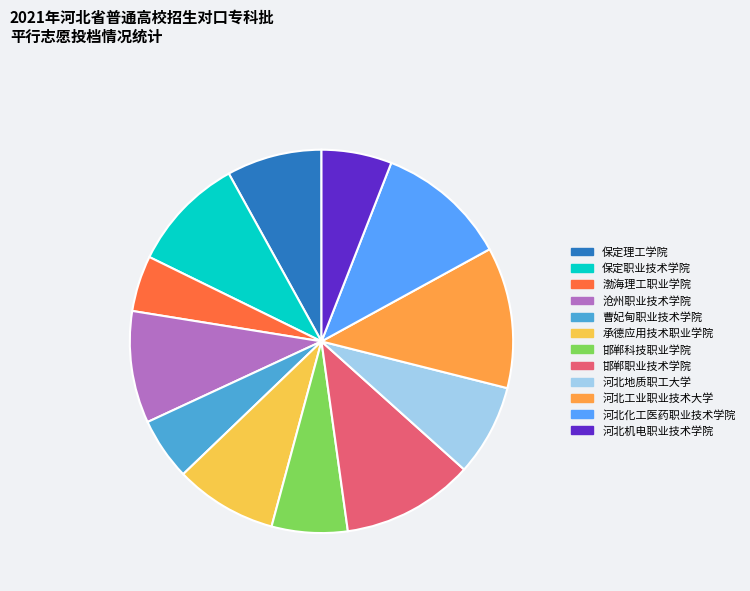

Which slice is the largest?

河北工业职业技术大学